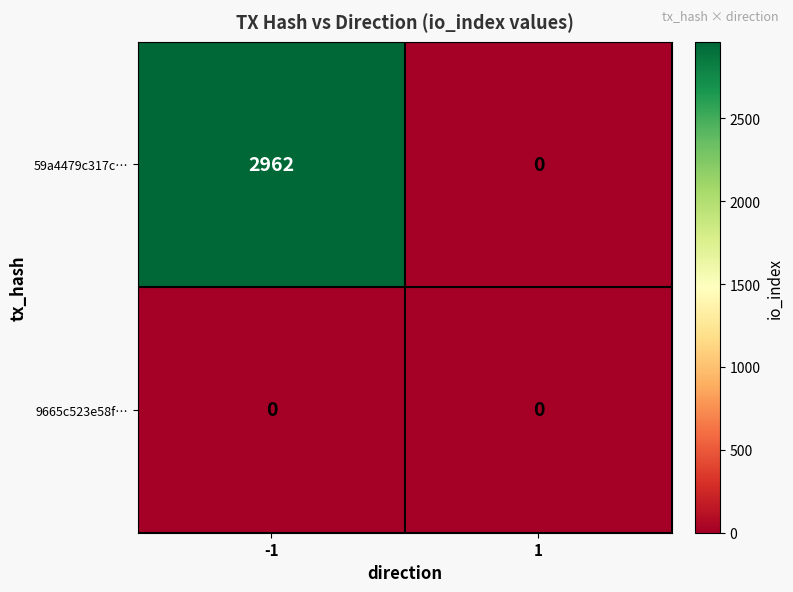

At which category is the sum across all series the highest?

-1